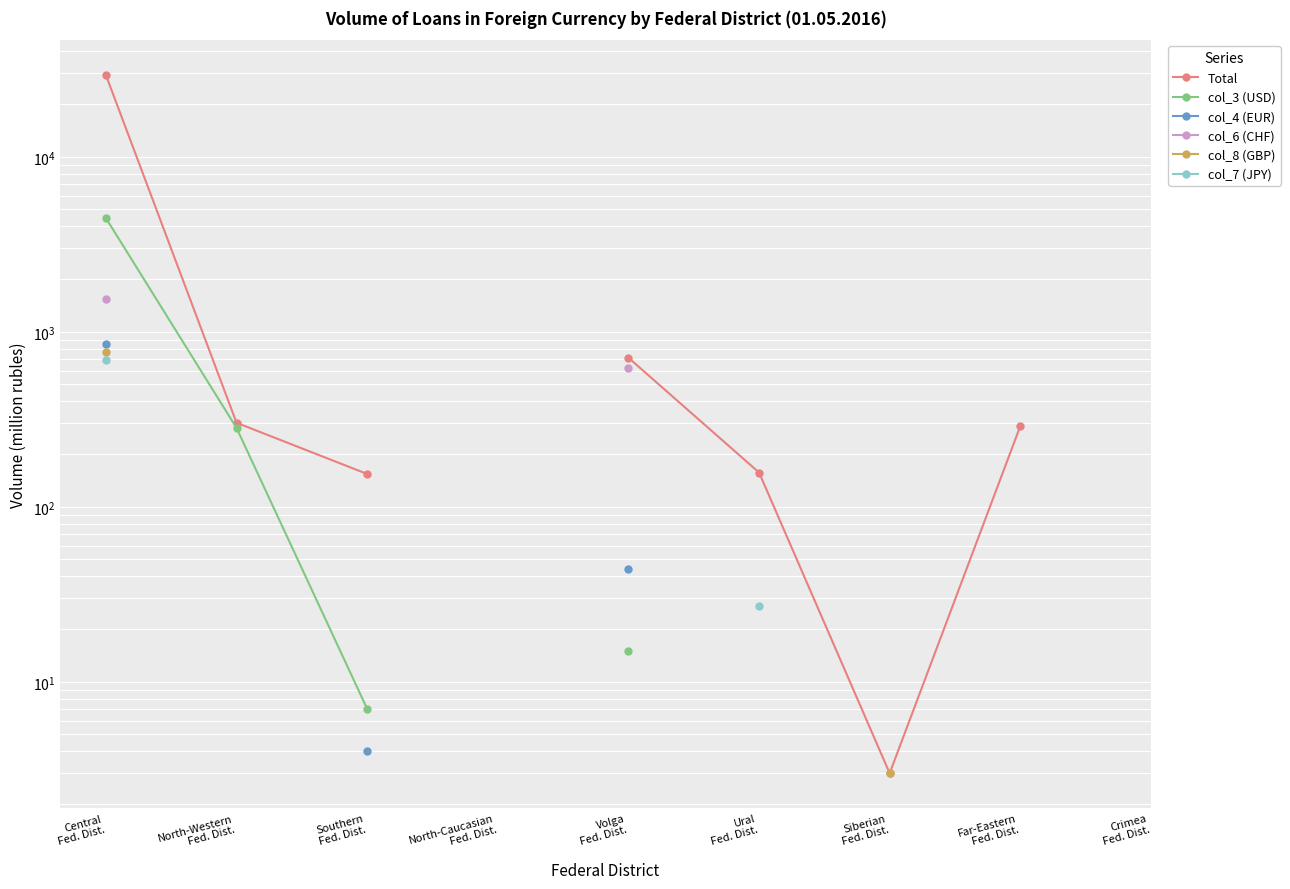

Count the number of data series in this chart.

6